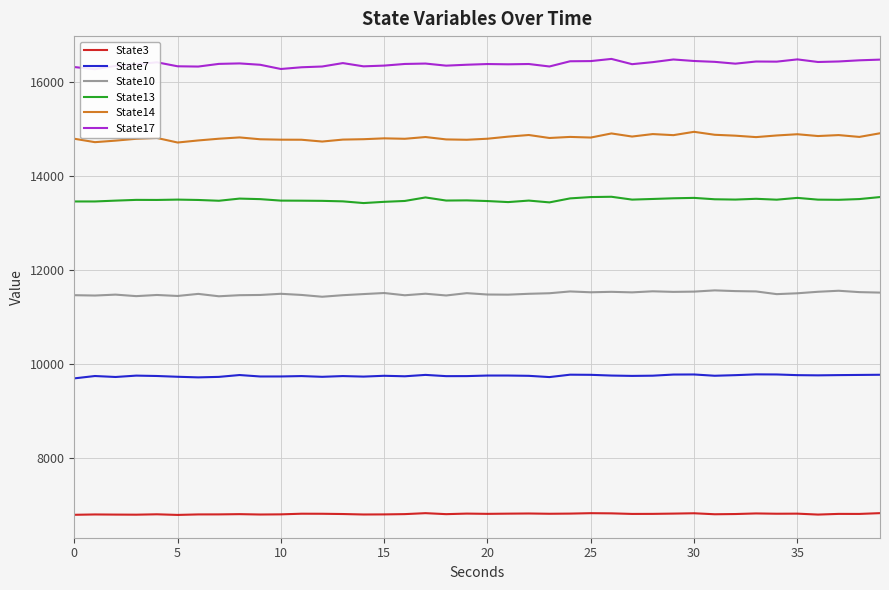

Which series has the largest total across all categories?

State17